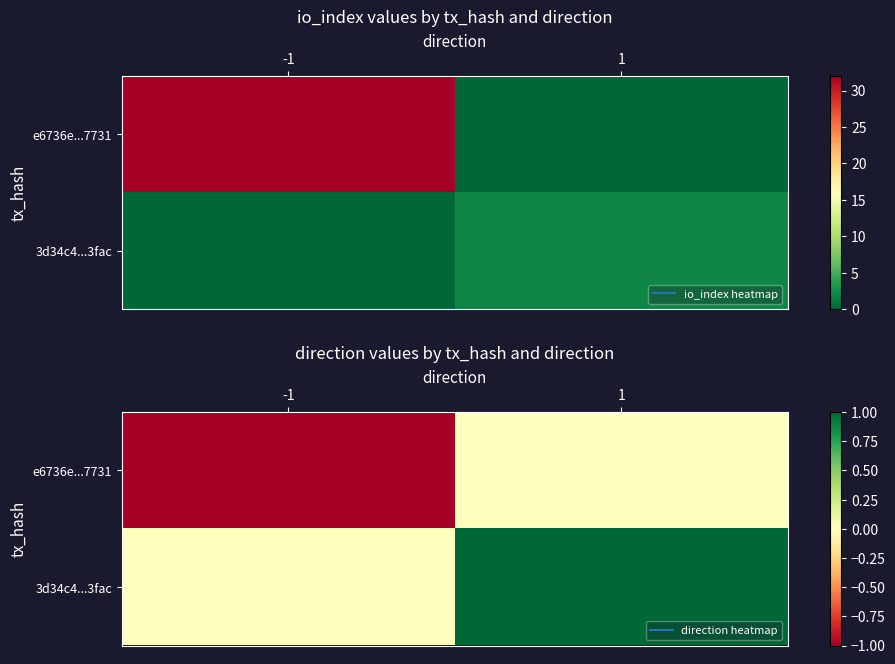

What value does the 3d34c4...3fac series have at 1?

1